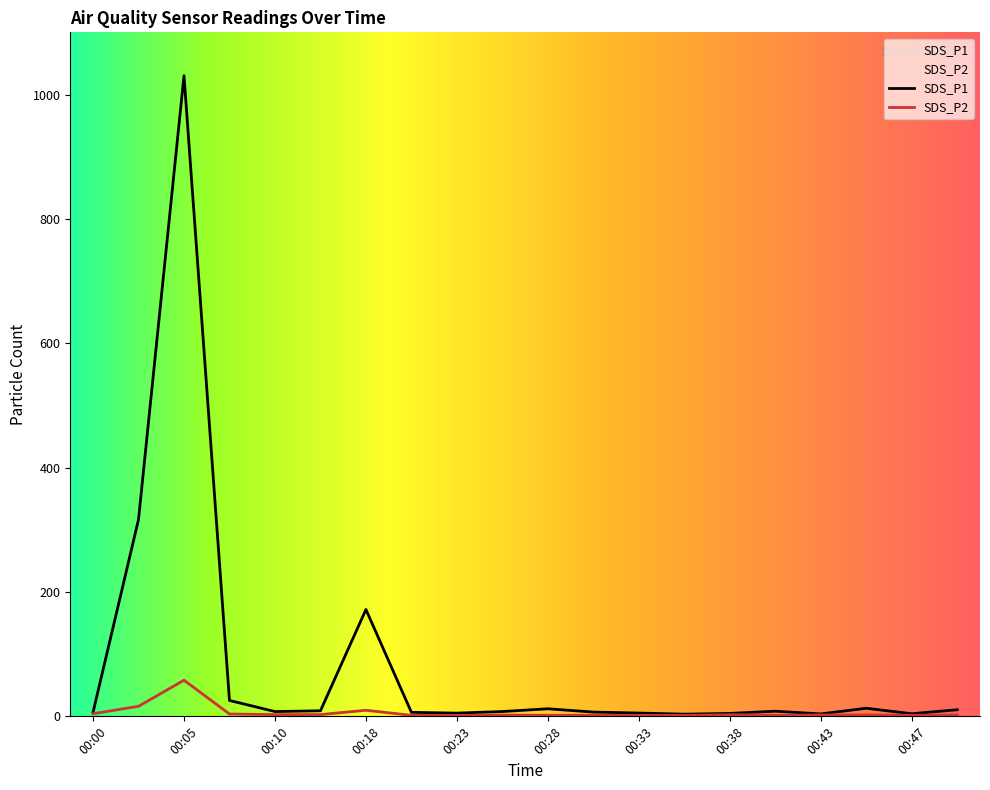

What are all the series names shown in the legend?

SDS_P1, SDS_P2